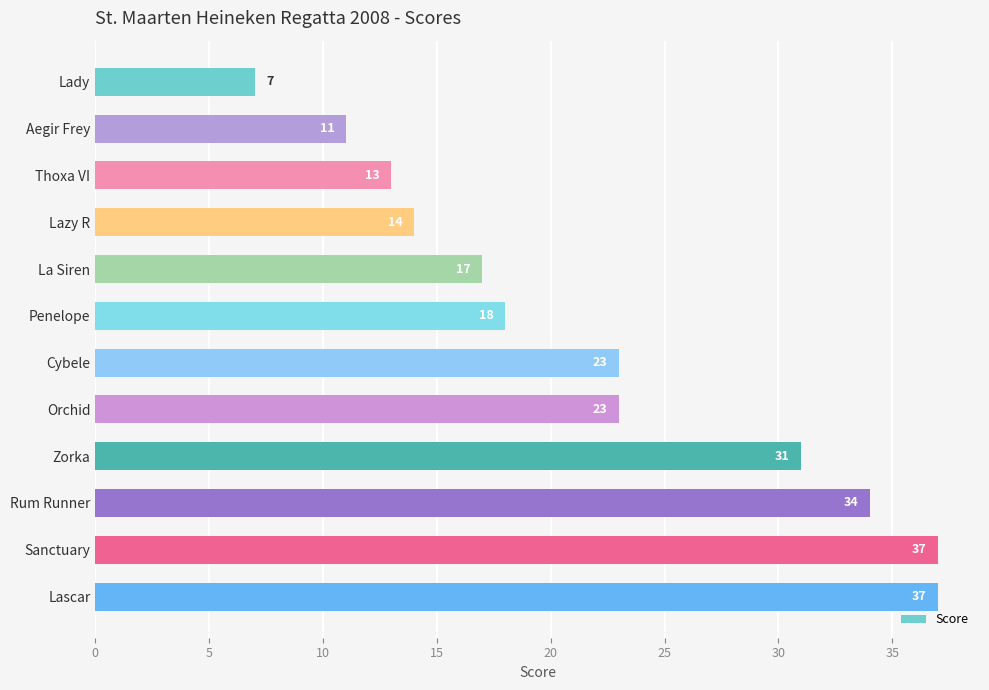

What is the sum of the values at Lady and Lazy R?

21